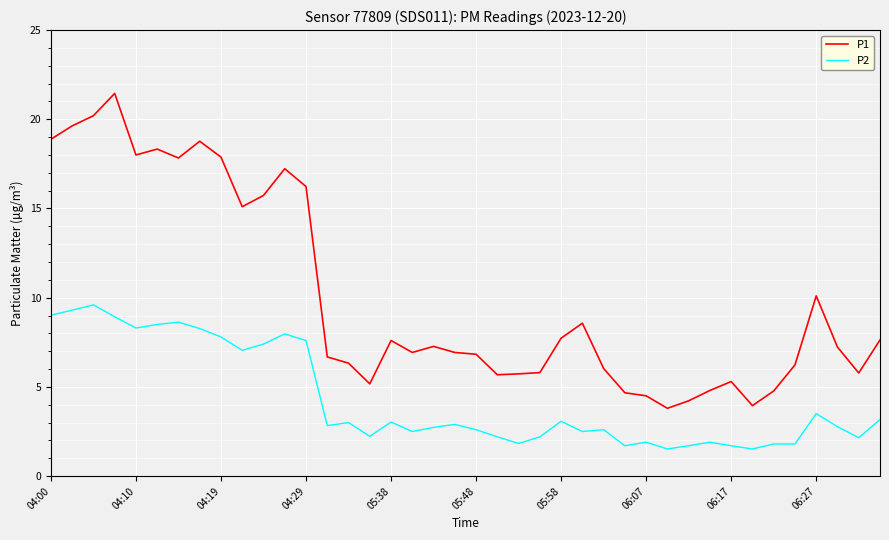

Which series has the widest spread of values?

P1